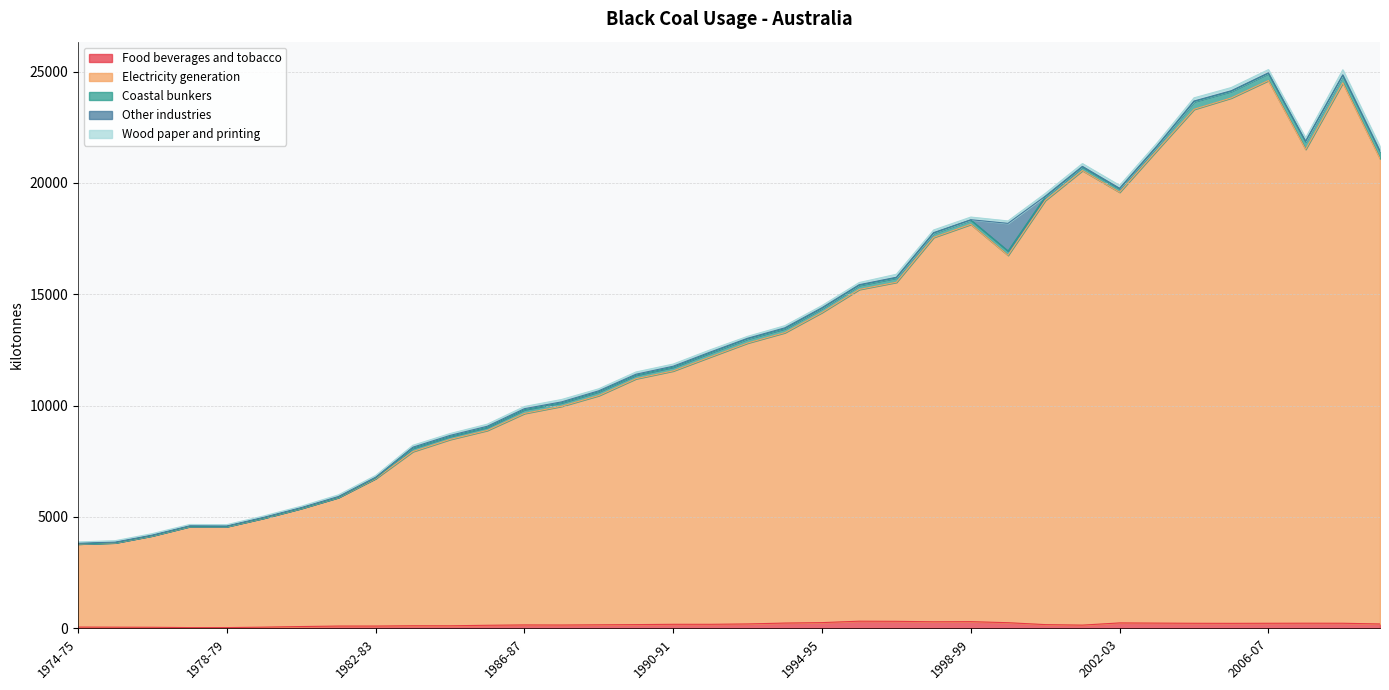

At which label does Food beverages and tobacco first exceed 178?

1990-91